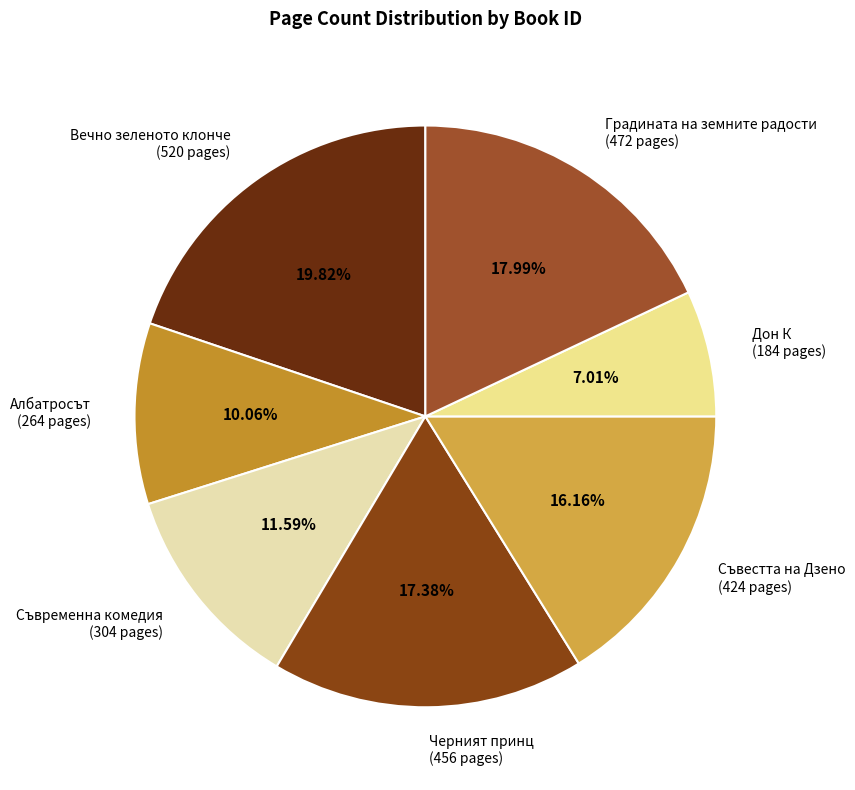

Combined, do Съвременна комедия (304 pages) and Албатросът (264 pages) account for over 50%?

No